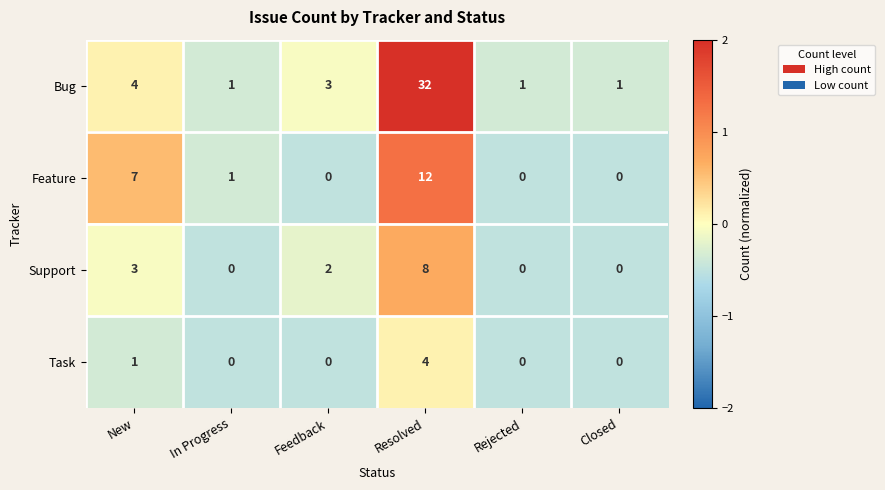

The Bug series shows 20 at Resolved. True or false?

False